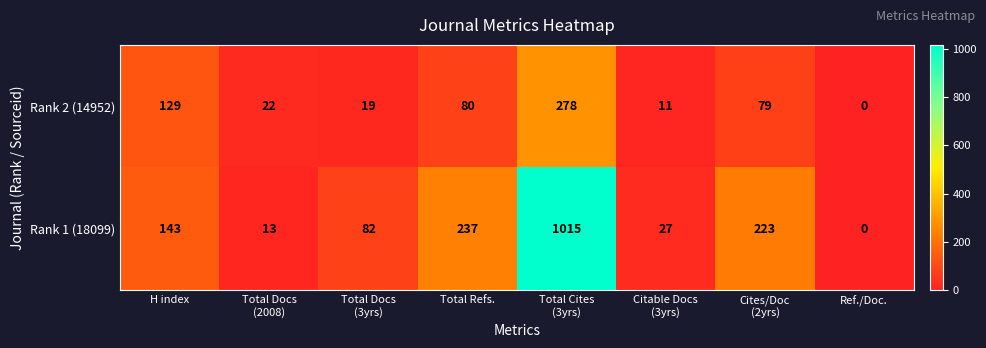

What is the highest value of the Rank 1 (18099) series?

1015